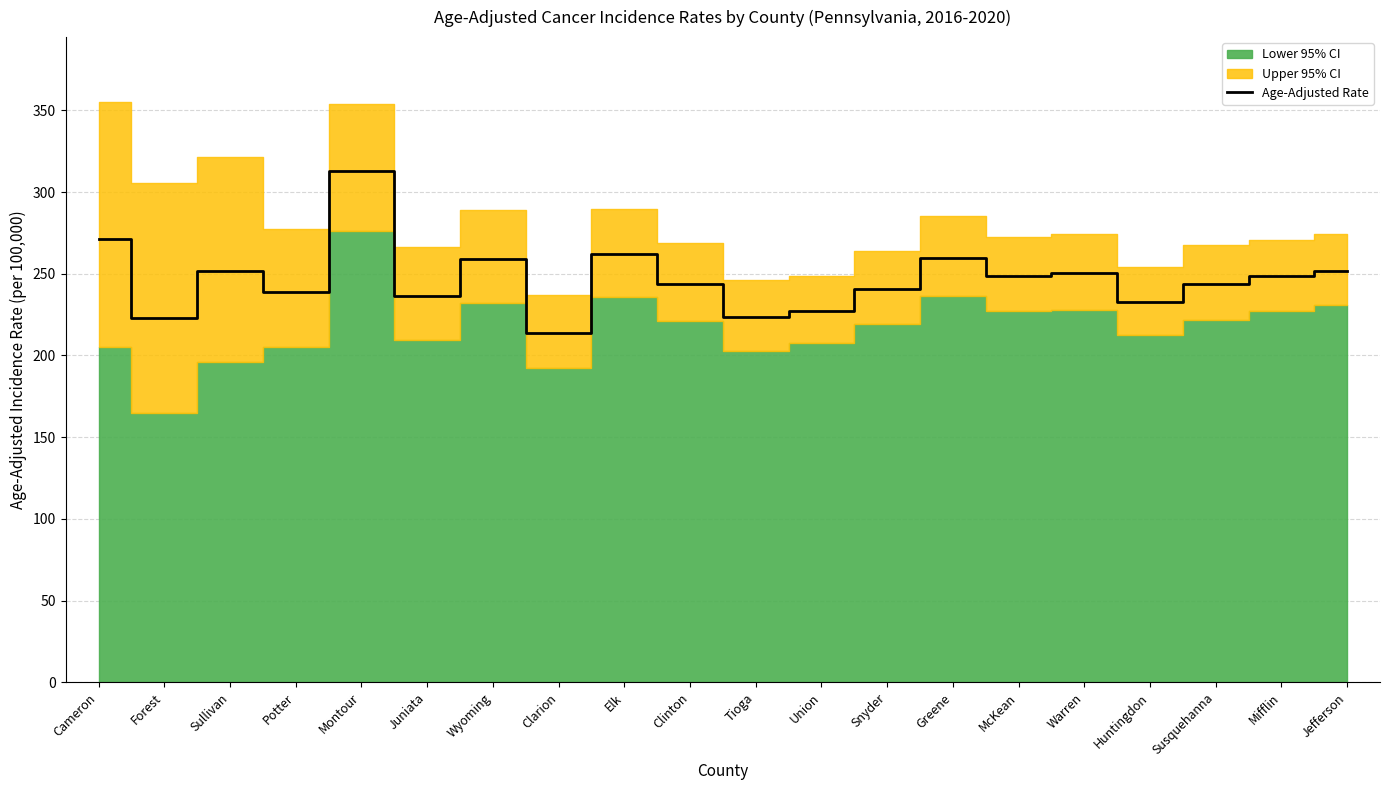

Between McKean and Huntingdon, which is larger?

McKean